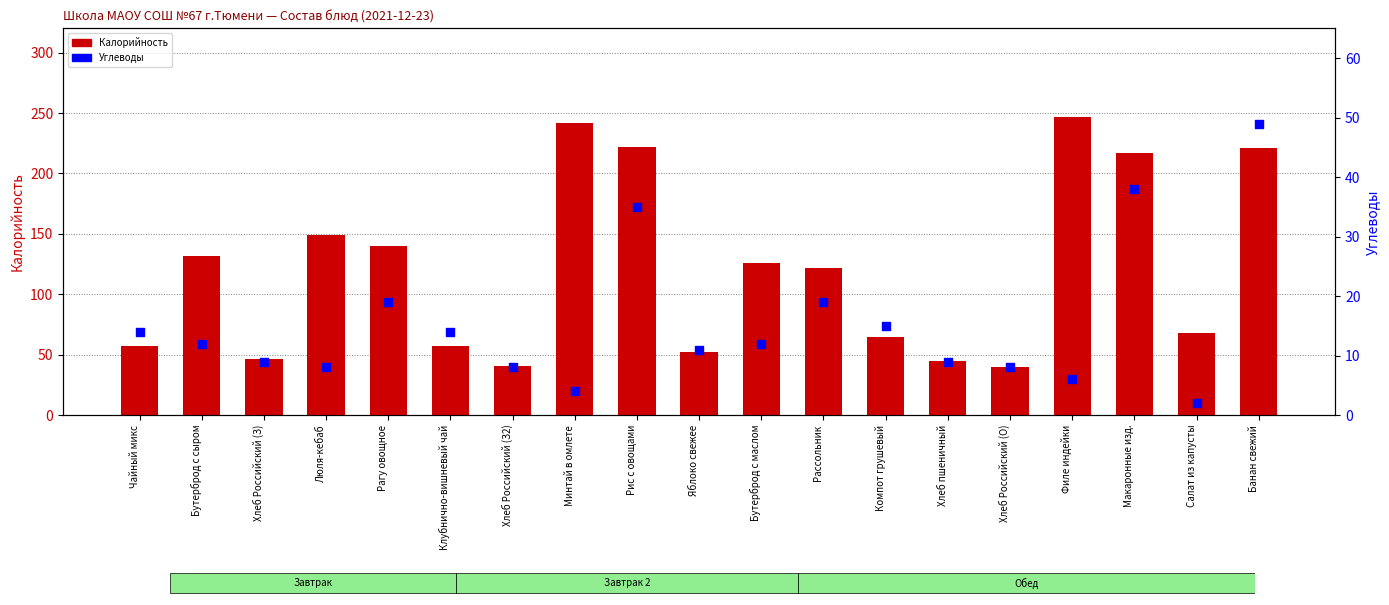

Which series has the largest Y range (max minus min)?

Калорийность